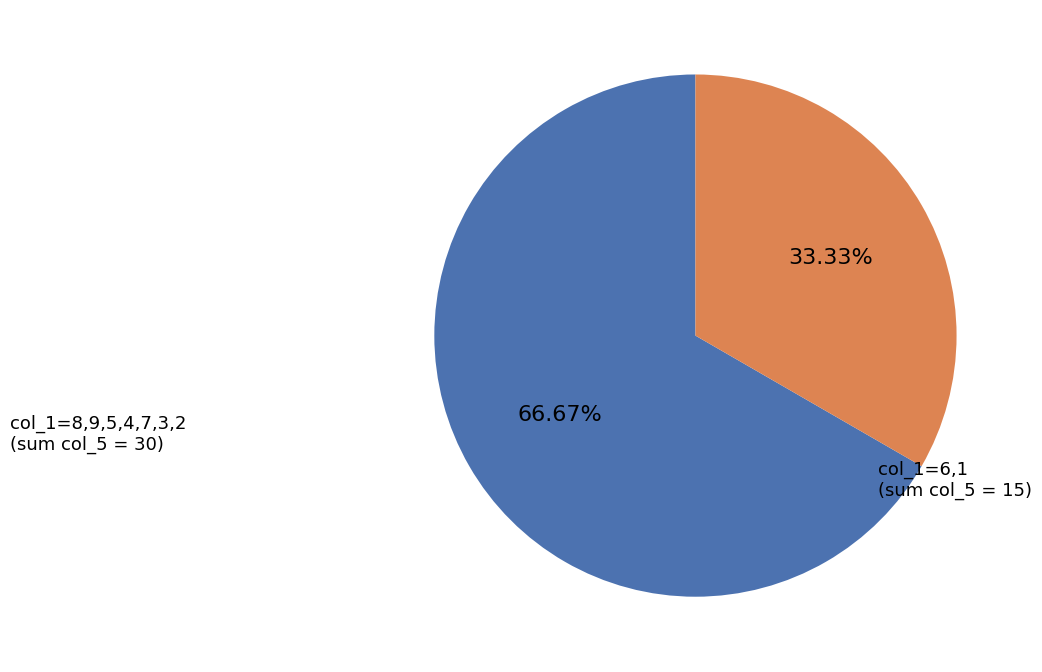

Does any single category account for the majority?

Yes